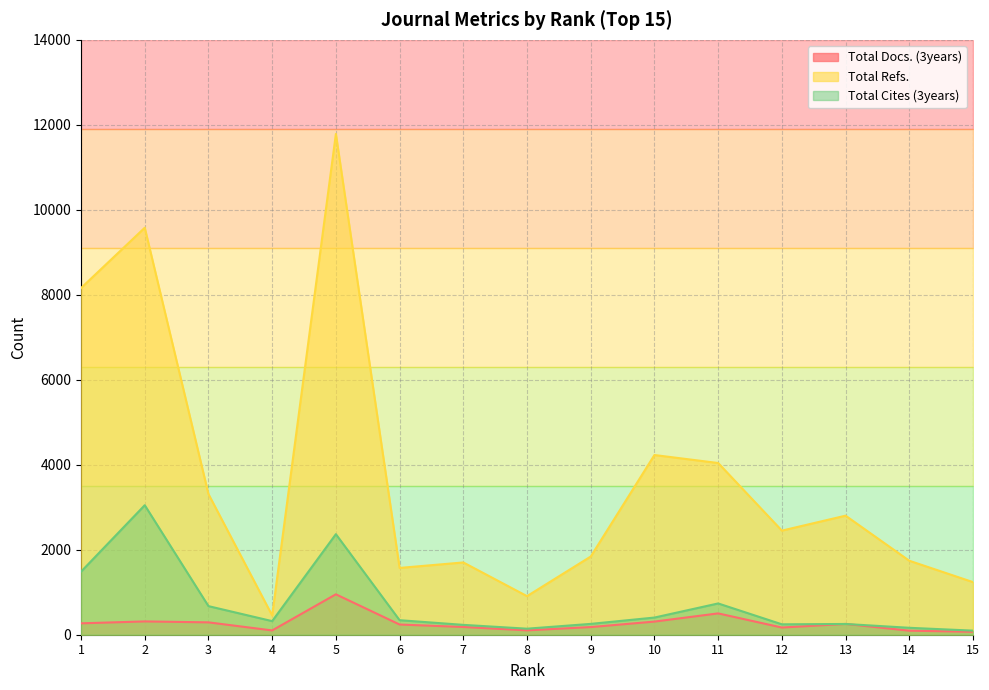

How many lines are shown in the chart?

3